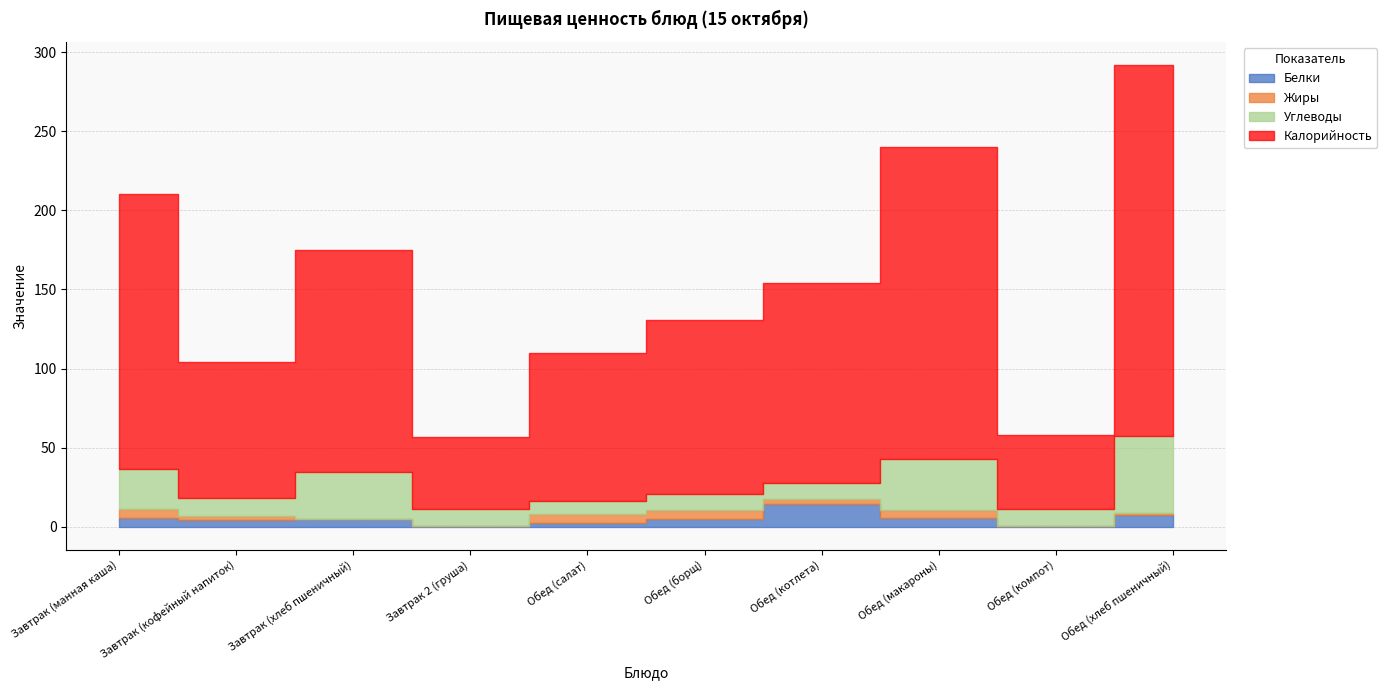

Does the chart have visible grid lines?

Yes